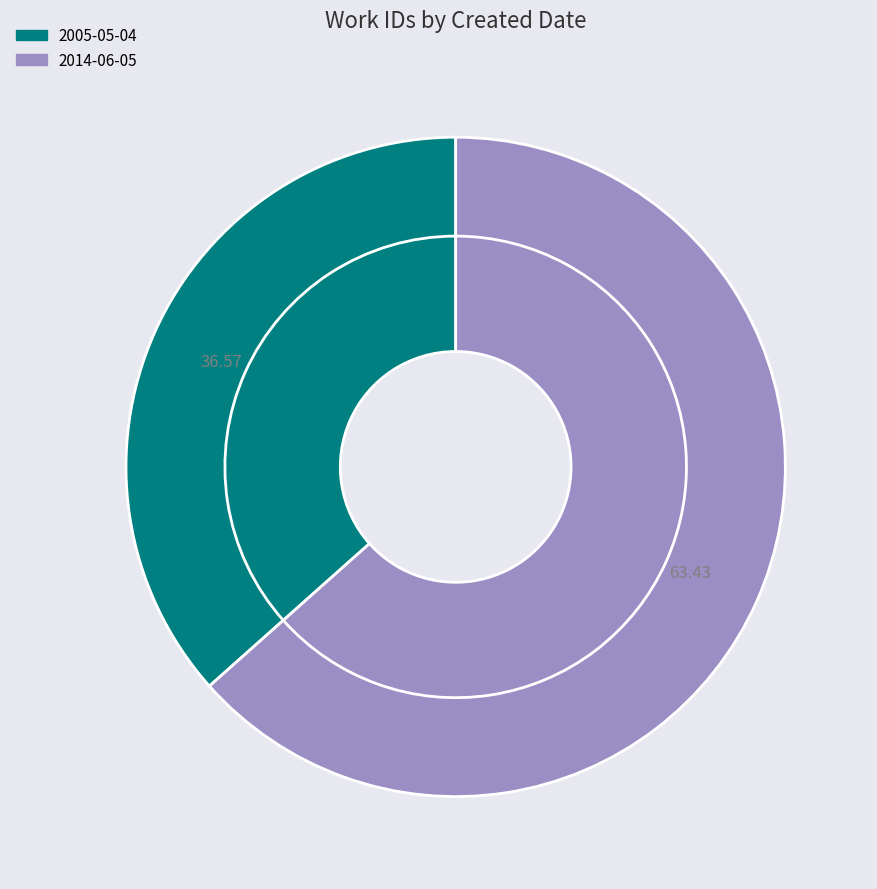

Do 2014-06-05 and 2005-05-04 together represent more than half of the pie?

Yes